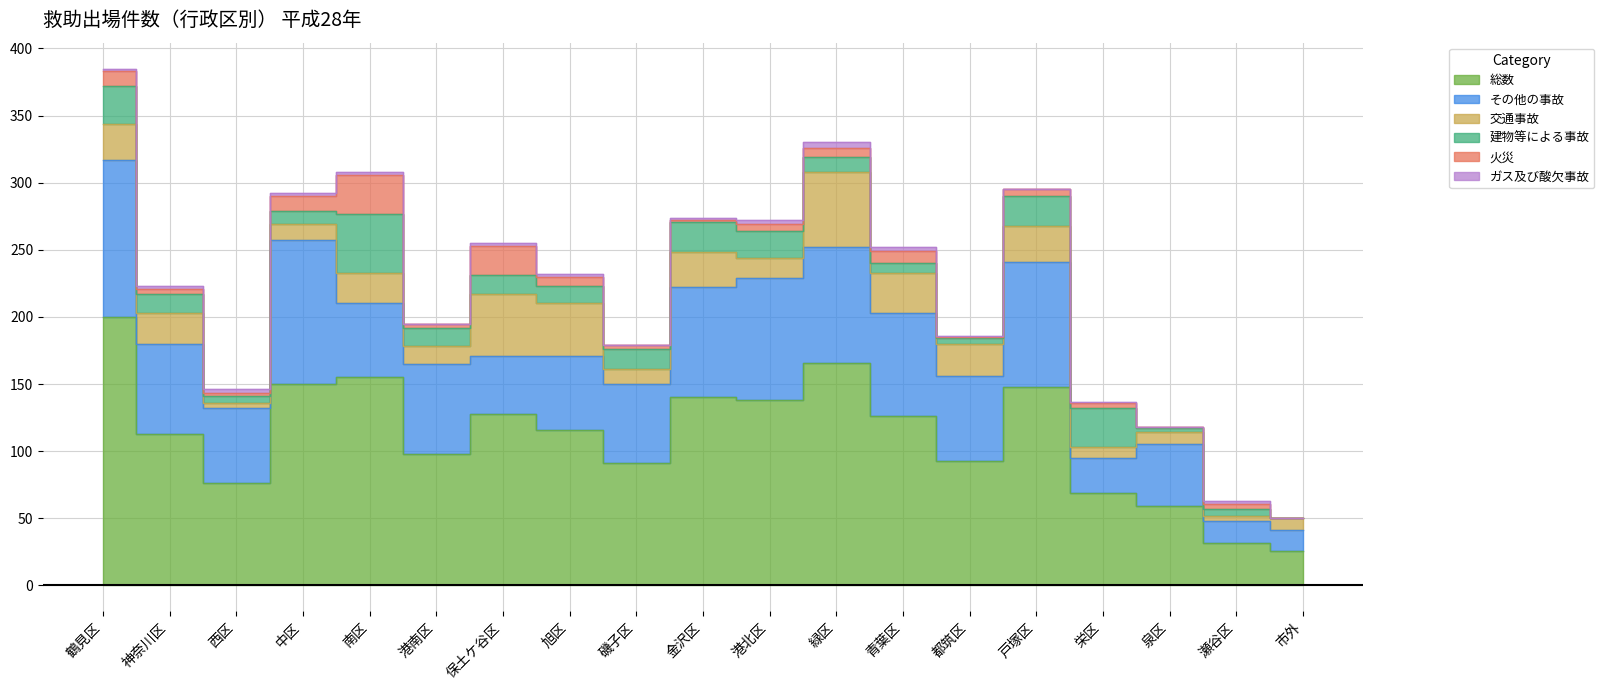

How many lines are shown in the chart?

6